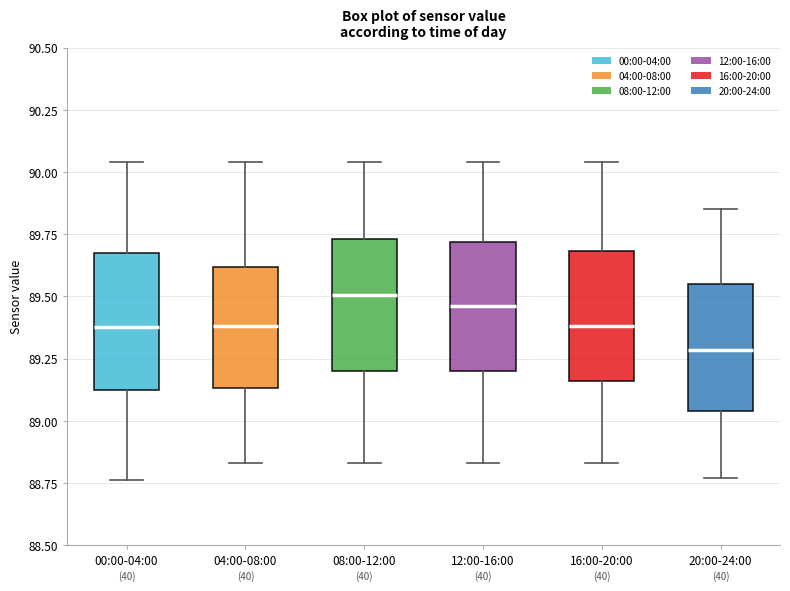

Reading left to right, transcribe this box plot: for each box, give where its median line is, the range the box spans, and where its two whiskers end, as read against the y-axis. The values are not printed on the chart, so give them approximately, as read against the axis.

00:00-04:00: median 89.40, box 89.10 to 89.65, whiskers 88.75 to 90.05
04:00-08:00: median 89.40, box 89.15 to 89.60, whiskers 88.85 to 90.05
08:00-12:00: median 89.50, box 89.20 to 89.75, whiskers 88.85 to 90.05
12:00-16:00: median 89.45, box 89.20 to 89.70, whiskers 88.85 to 90.05
16:00-20:00: median 89.40, box 89.15 to 89.70, whiskers 88.85 to 90.05
20:00-24:00: median 89.30, box 89.05 to 89.55, whiskers 88.75 to 89.85